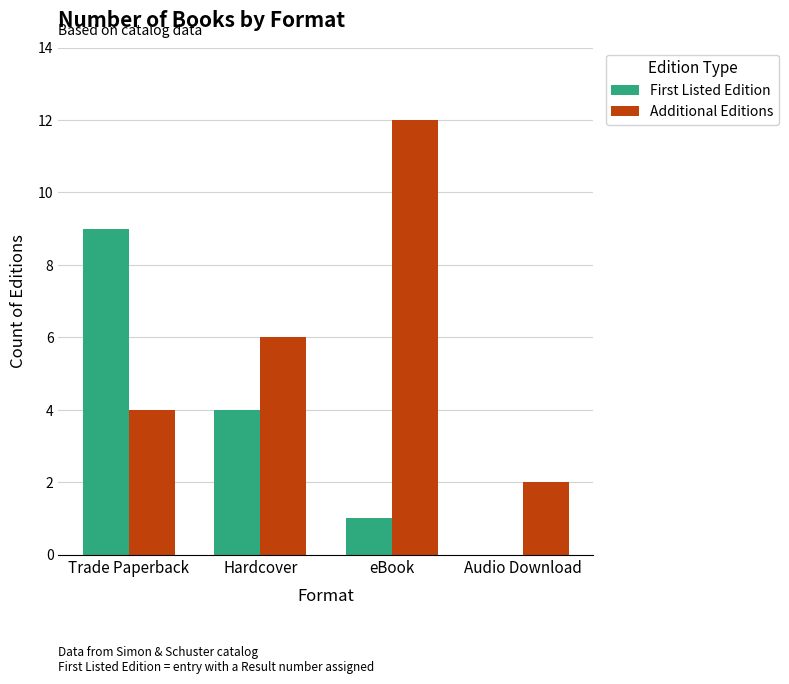

How many groups of bars are there?

4